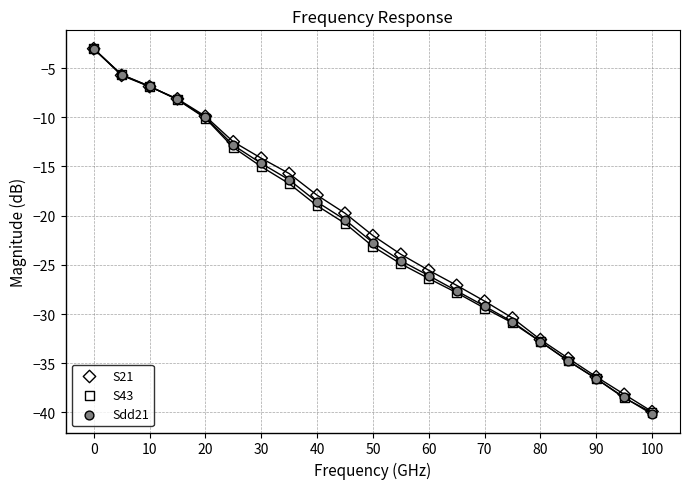

Which series has the largest Y range (max minus min)?

Sdd21